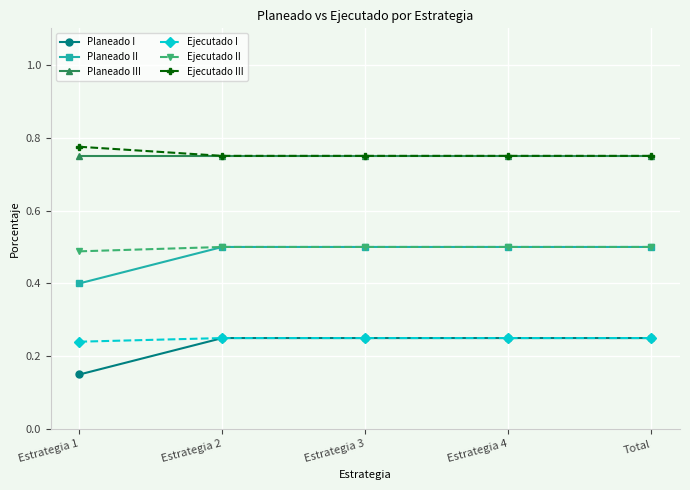

What is the difference between the highest and lowest values at Estrategia 1?

0.6